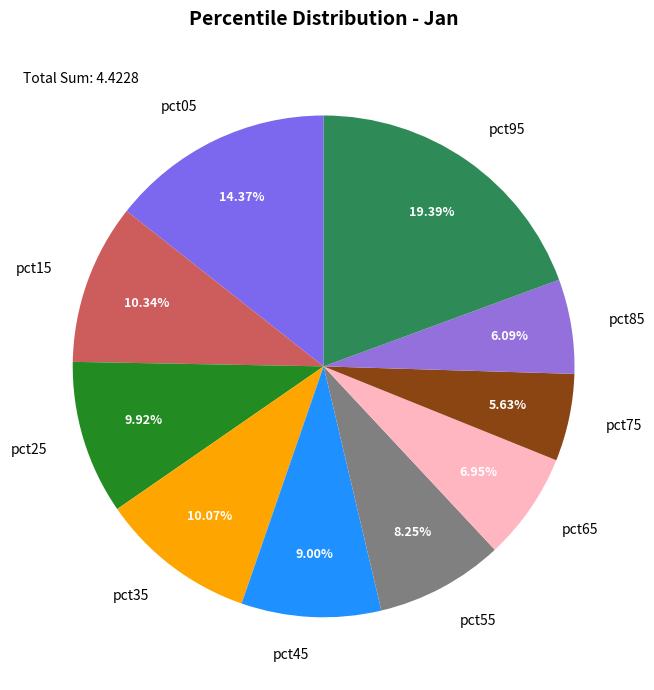

How much of the chart is everything except pct05?

85.6%